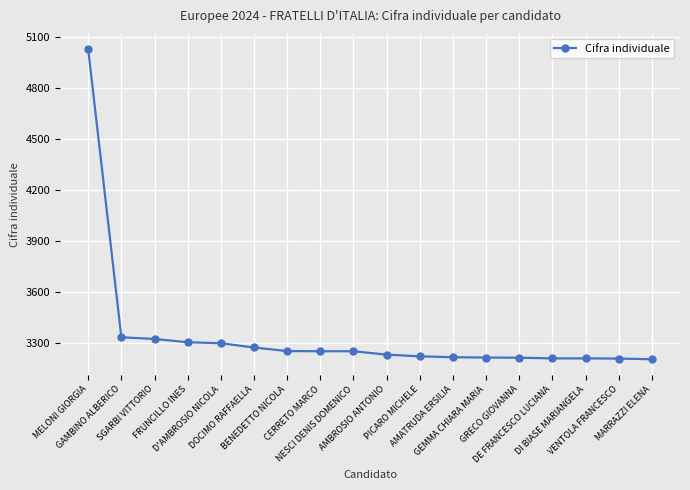

What is the ratio of the value at GAMBINO ALBERICO to the value at SGARBI VITTORIO?

1.0